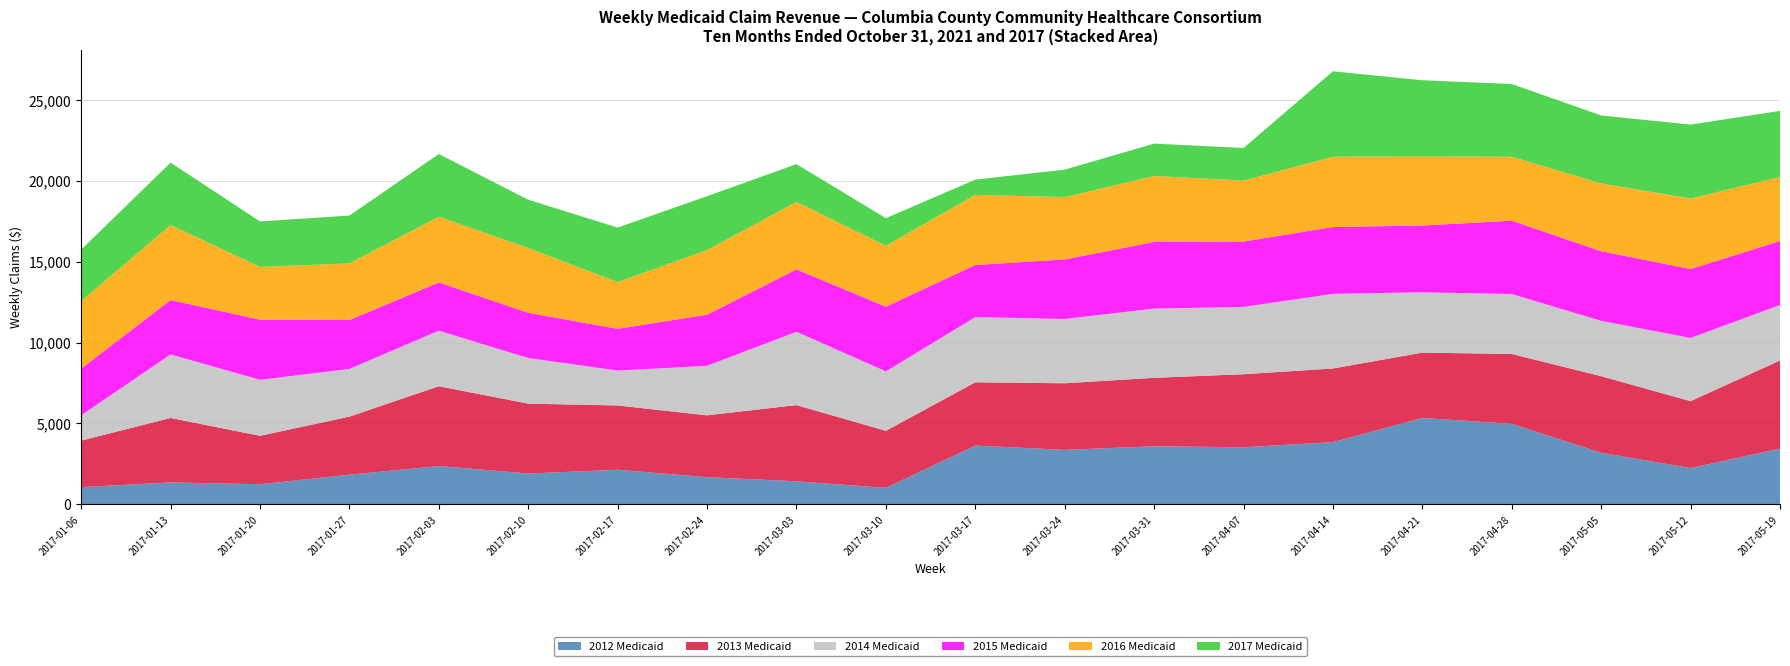

Reading left to right, transcribe all the data shown in this chart.

2012 Medicaid: 1059.7	1351.7	1237.6	1829.7	2363.1	1902.2	2134.6	1676.1	1418.9	1013.7	3630.0	3364.0	3587.0	3525.0	3842.8	5337.8	4973.7	3187.2	2237.2	3446.2
2013 Medicaid: 2877.0	3985.3	2996.4	3590.2	4936.3	4322.6	3976.2	3823.7	4713.8	3529.5	3913.4	4119.4	4233.1	4517.9	4554.4	4041.1	4321.9	4732.9	4138.9	5447.8
2014 Medicaid: 1561.9	3927.8	3463.3	2947.5	3434.5	2818.8	2158.0	3063.5	4534.3	3673.9	4030.4	3975.2	4280.8	4162.1	4616.0	3729.1	3706.1	3421.7	3907.9	3430.0
2015 Medicaid: 2890.5	3364.2	3723.2	3026.6	2986.6	2800.7	2584.0	3161.2	3860.2	4004.0	3222.0	3684.2	4119.0	4043.7	4136.2	4132.8	4536.7	4309.2	4263.7	3958.6
2016 Medicaid: 4174.1	4643.2	3258.0	3503.8	4063.4	4002.5	2886.6	3994.7	4172.6	3762.8	4340.3	3849.9	4082.7	3768.7	4345.2	4267.5	3953.6	4192.3	4361.5	3957.8
2017 Medicaid: 3187.9	3858.6	2816.1	2957.1	3878.6	2988.0	3373.1	3335.8	2336.0	1711.9	942.2	1706.1	2002.5	2018.4	5284.5	4716.0	4499.7	4204.2	4571.8	4089.2